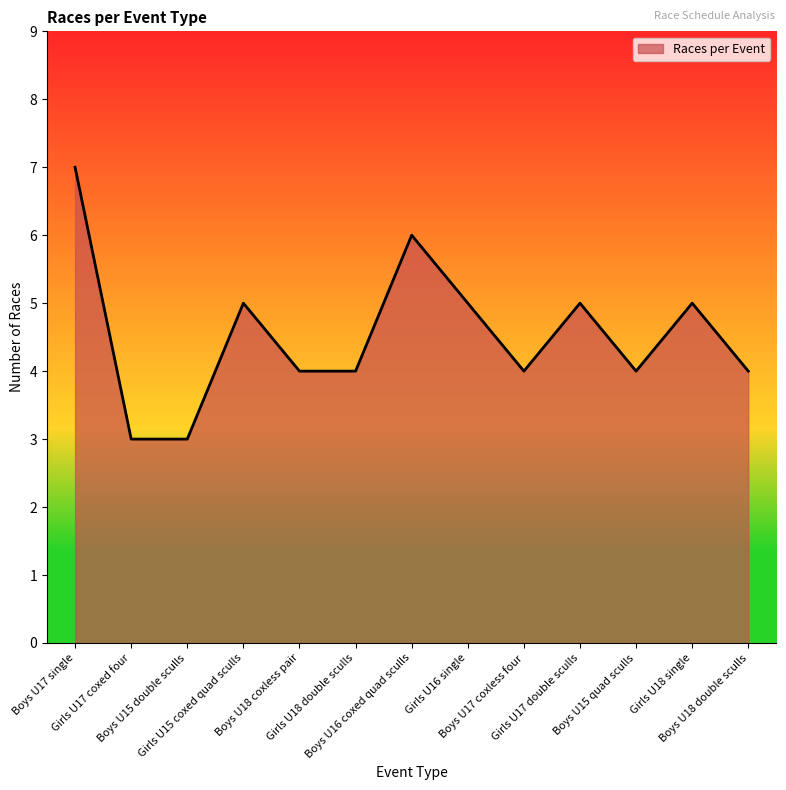

What is the difference between the maximum and second lowest values?

4